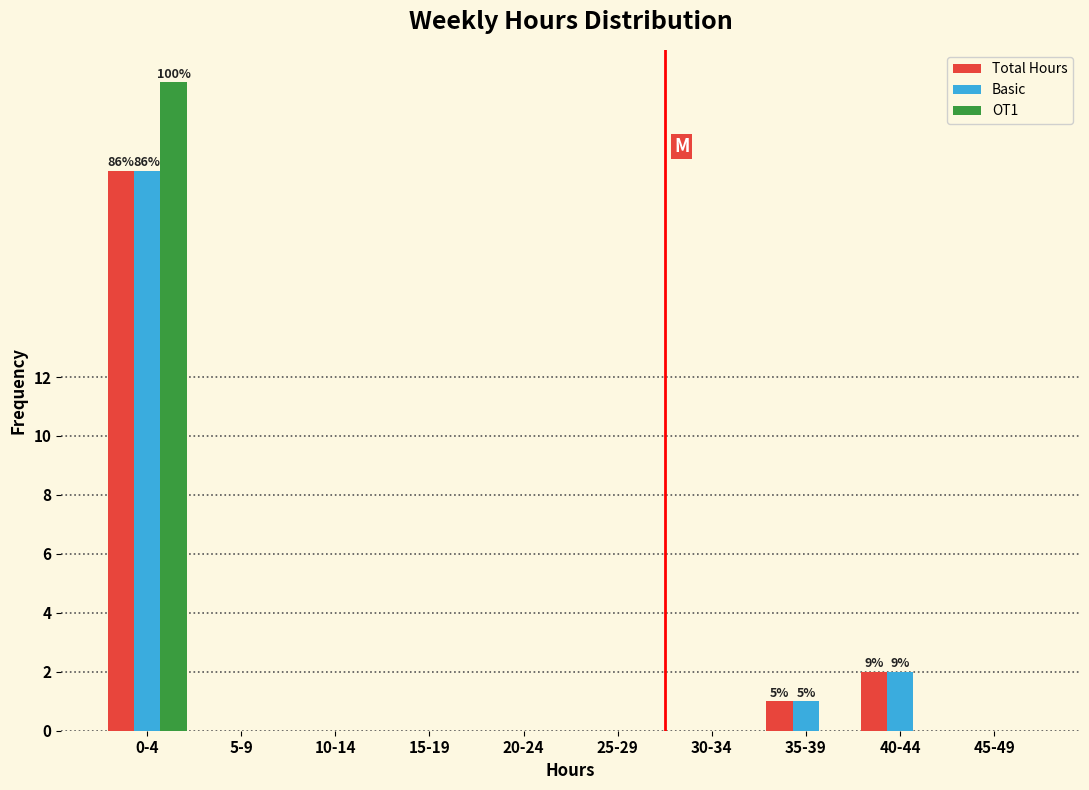

Reading left to right, extract all data points from this chart.

Total Hours: 0-4=19	5-9=0	10-14=0	15-19=0	20-24=0	25-29=0	30-34=0	35-39=1	40-44=2	45-49=0
Basic: 0-4=19	5-9=0	10-14=0	15-19=0	20-24=0	25-29=0	30-34=0	35-39=1	40-44=2	45-49=0
OT1: 0-4=22	5-9=0	10-14=0	15-19=0	20-24=0	25-29=0	30-34=0	35-39=0	40-44=0	45-49=0